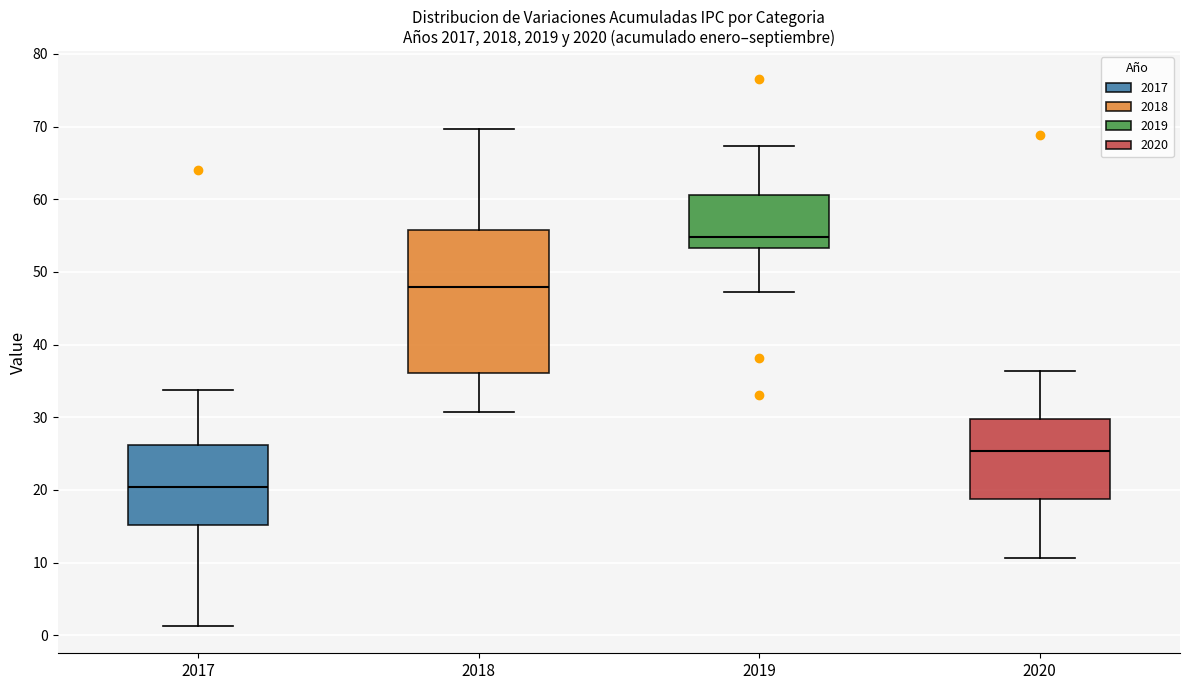

Reading left to right, read every box against the y-axis: the position of its median line, the range the box covers, and the ends of its whiskers. The values are not printed on the chart, so give them approximately, as read against the axis.

2017: median 20, box 15 to 26, whiskers 1 to 34
2018: median 48, box 36 to 56, whiskers 31 to 70
2019: median 55, box 53 to 61, whiskers 47 to 67
2020: median 25, box 19 to 30, whiskers 11 to 36